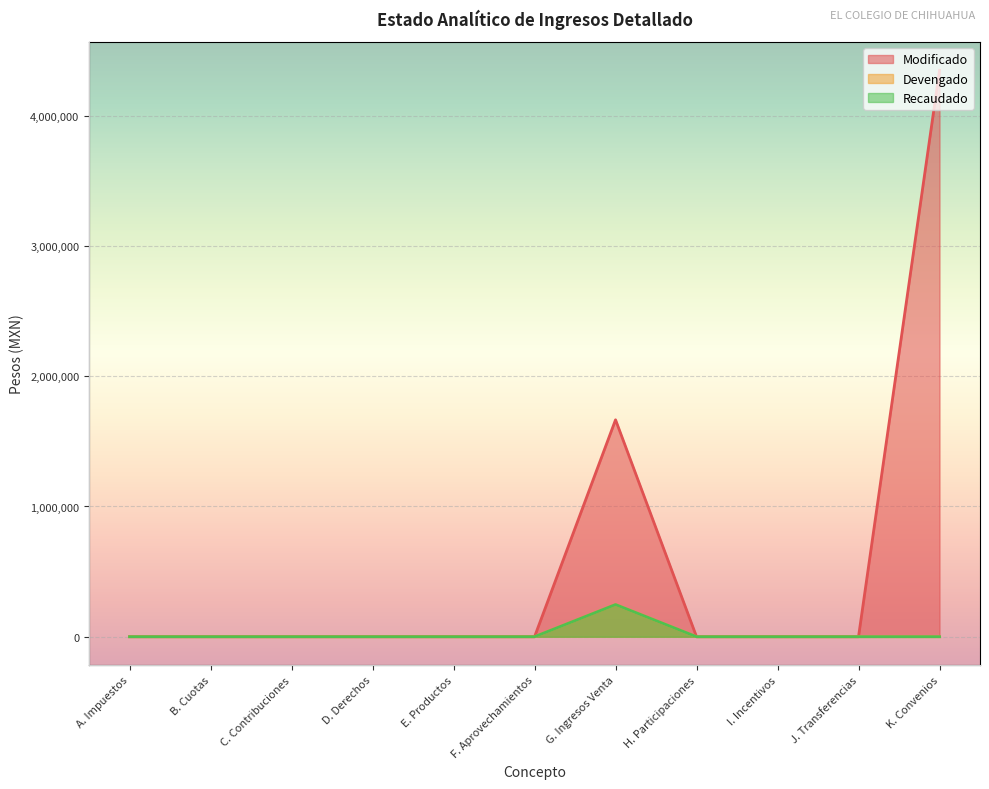

What position from the left is H. Participaciones?

8